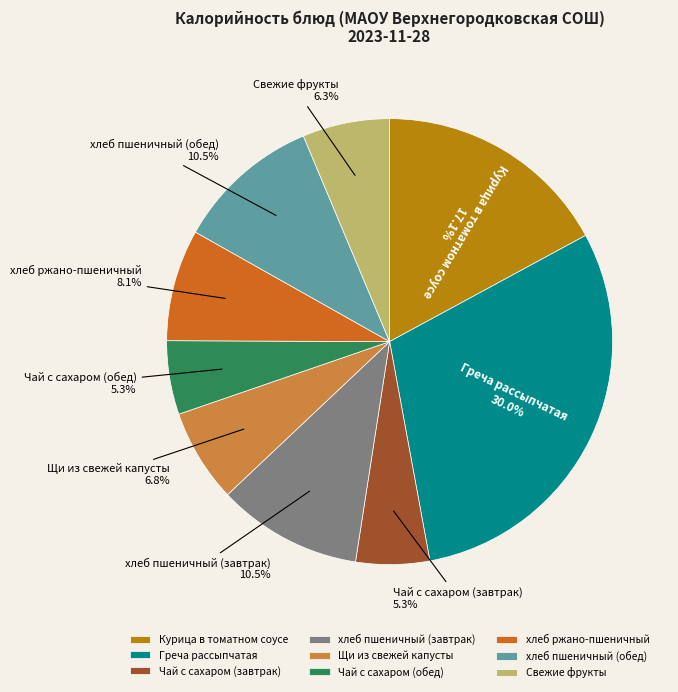

Is the sum of Щи из свежей капусты and хлеб пшеничный (обед) greater than half?

No